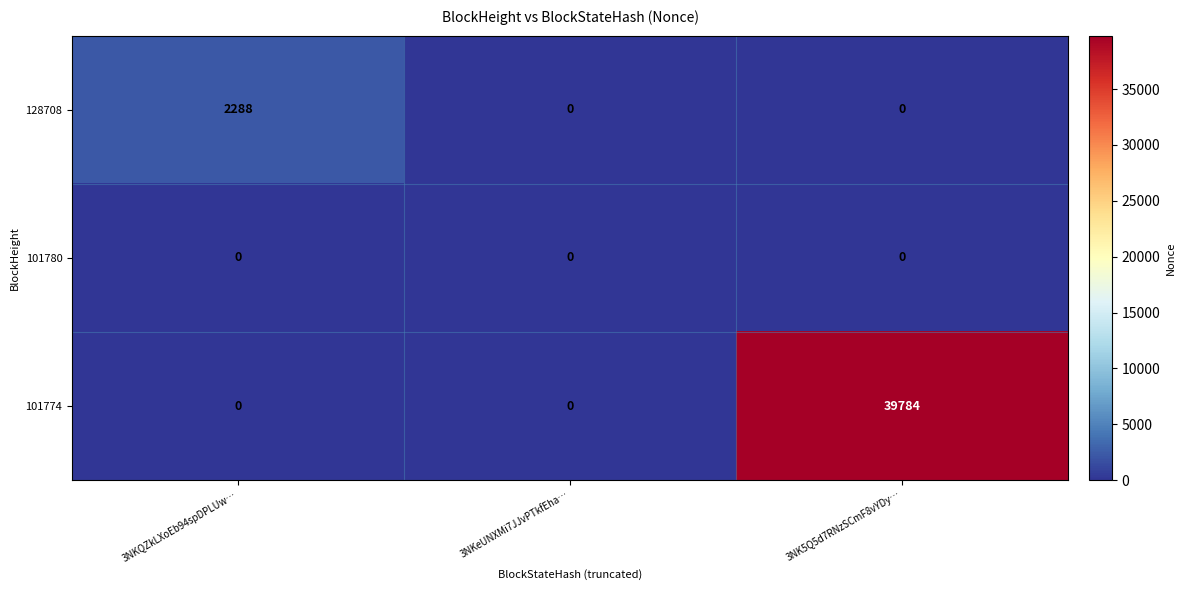

Which series has the largest total across all categories?

101774